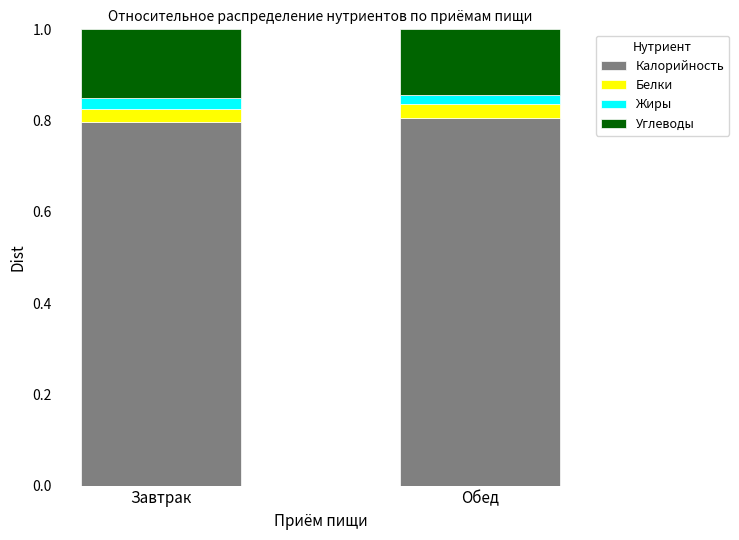

What is the total value across all series at Завтрак?

1.0